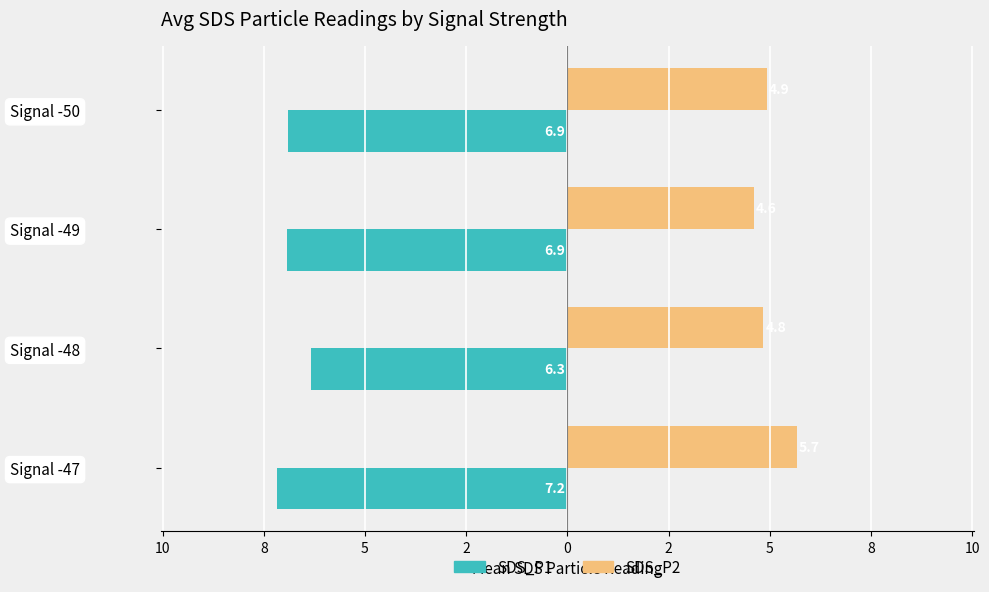

Reading right to left, list all the values displayed in this chart.

SDS_P1: -6.9	-6.9	-6.3	-7.2
SDS_P2: 4.9	4.6	4.8	5.7